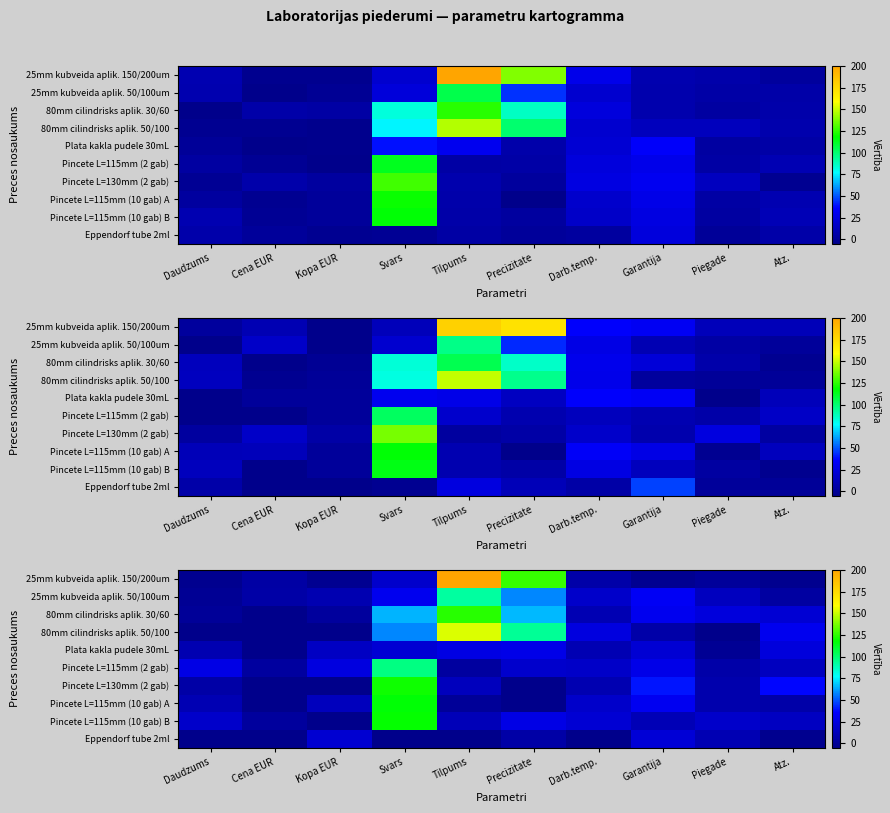

What value does the Pincete L=130mm (2 gab) series have at Daudzums?

5.3